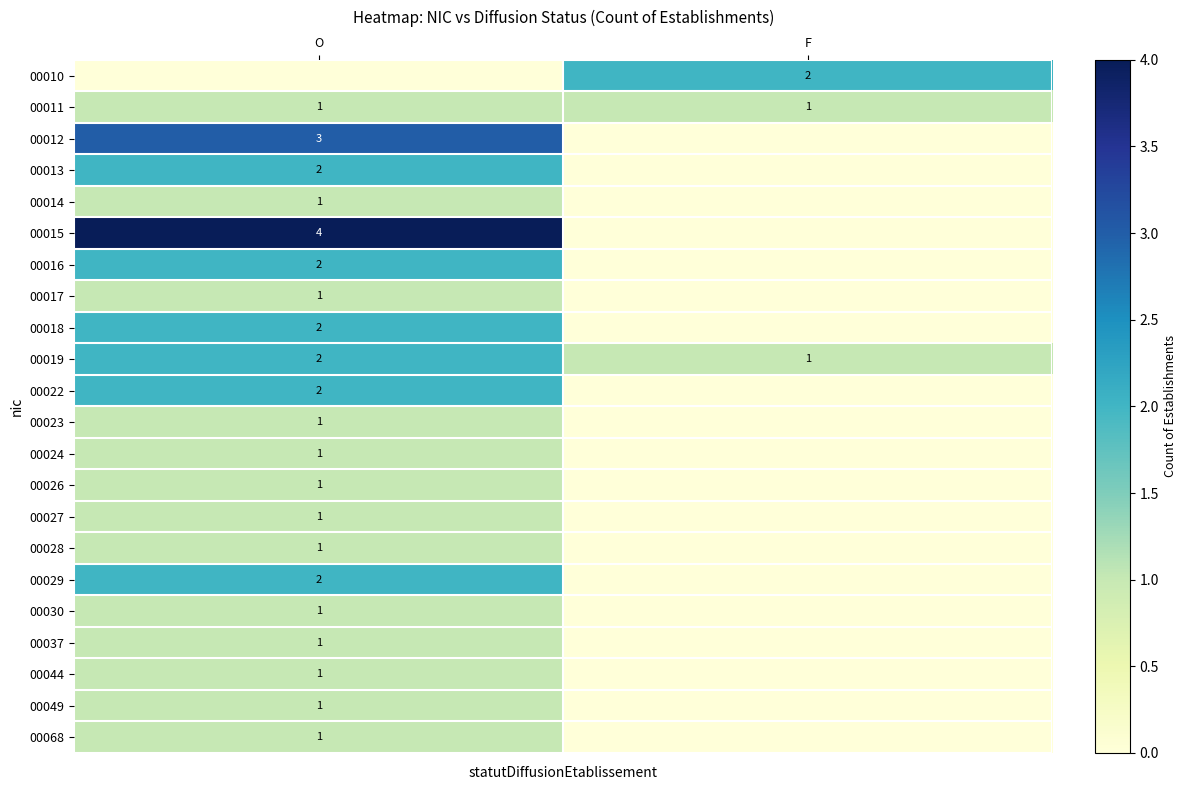

Is it true that 00026 equals 1 at O?

True